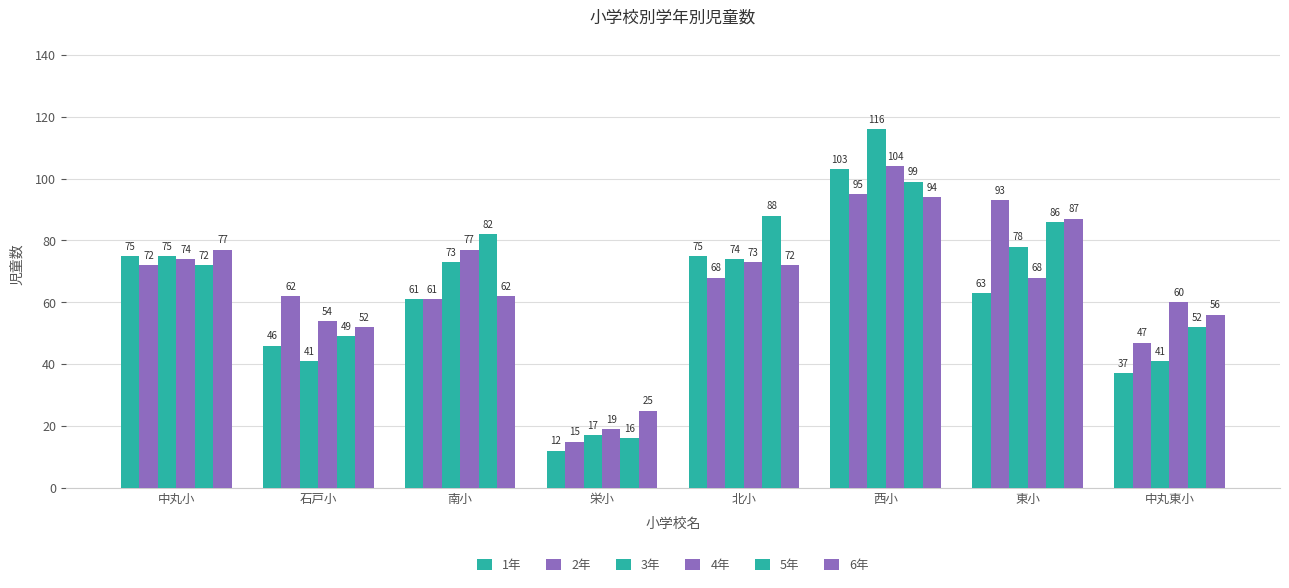

Between 東小 and 西小, which is larger?

西小